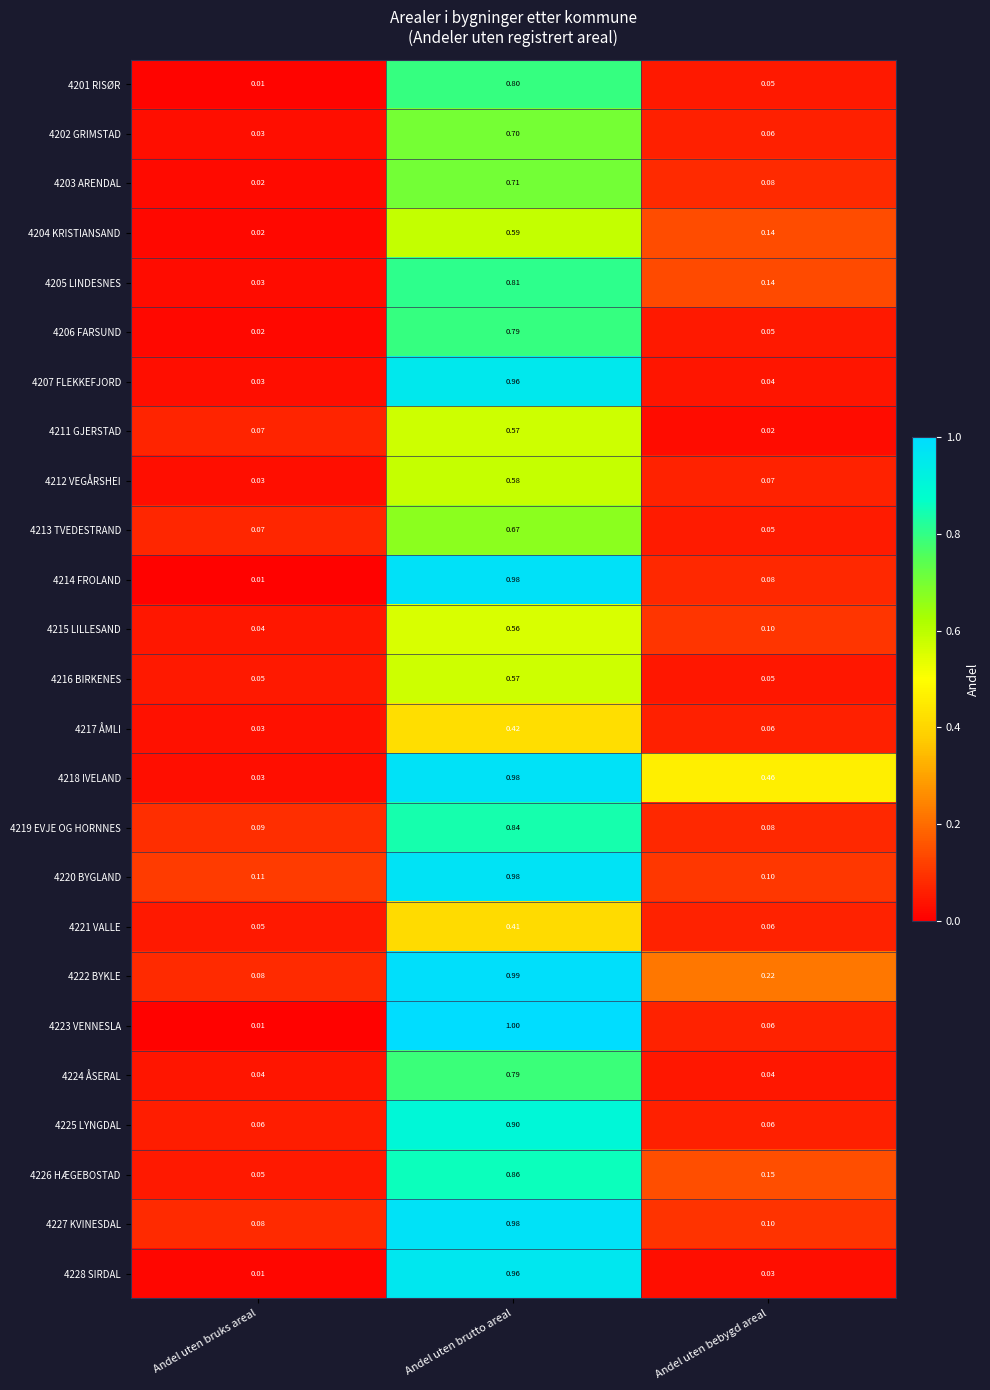

At which label is 4215 LILLESAND closest to 0?

Andel uten bruks areal